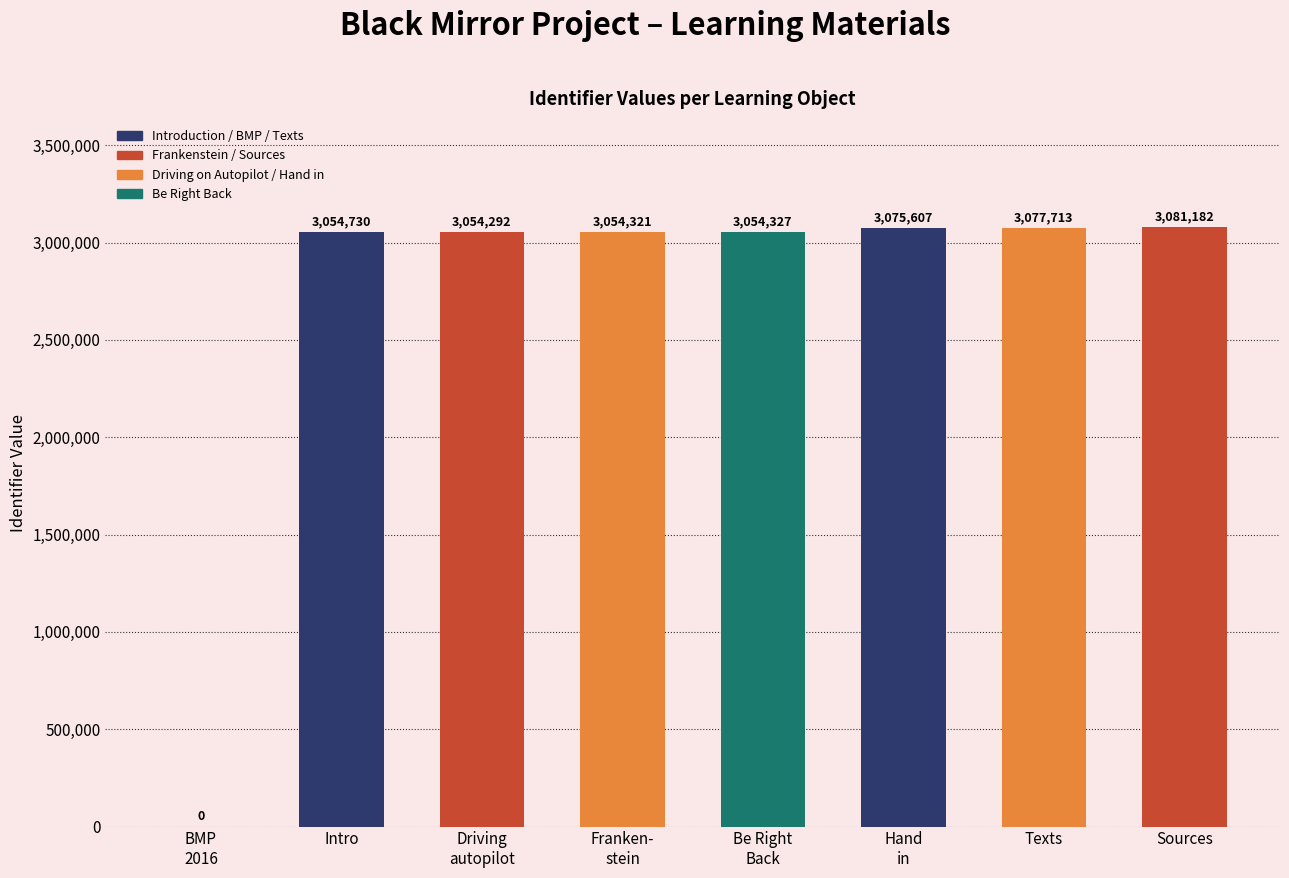

Reading left to right, list all the values displayed in this chart.

0	3054730	3054292	3054321	3054327	3075607	3077713	3081182